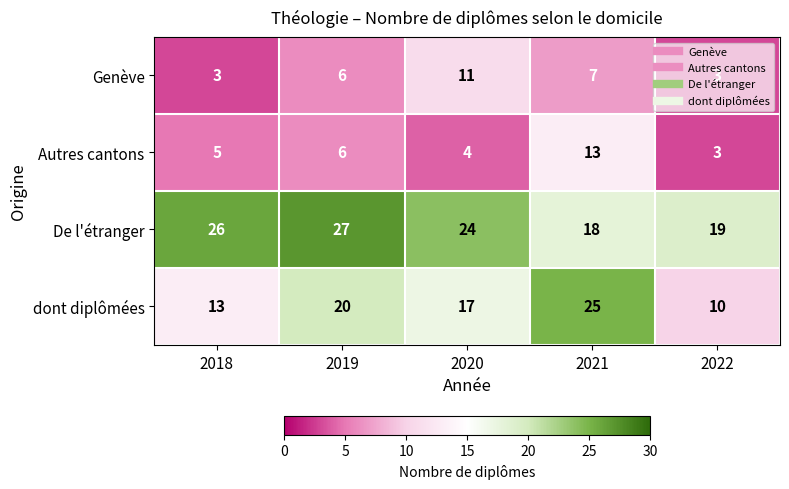

What is the maximum value shown in the chart?

27